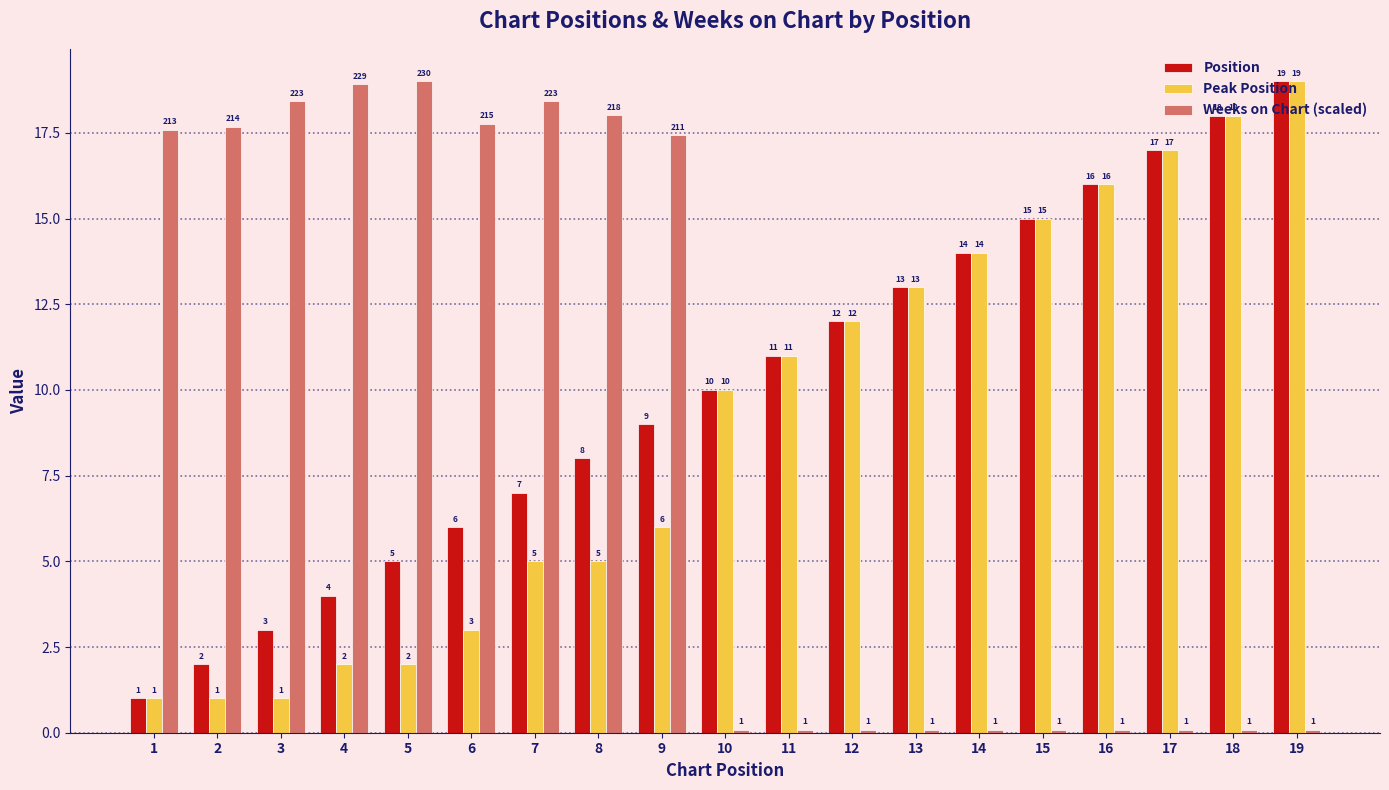

What is the sum of all Peak Position values?

171.0